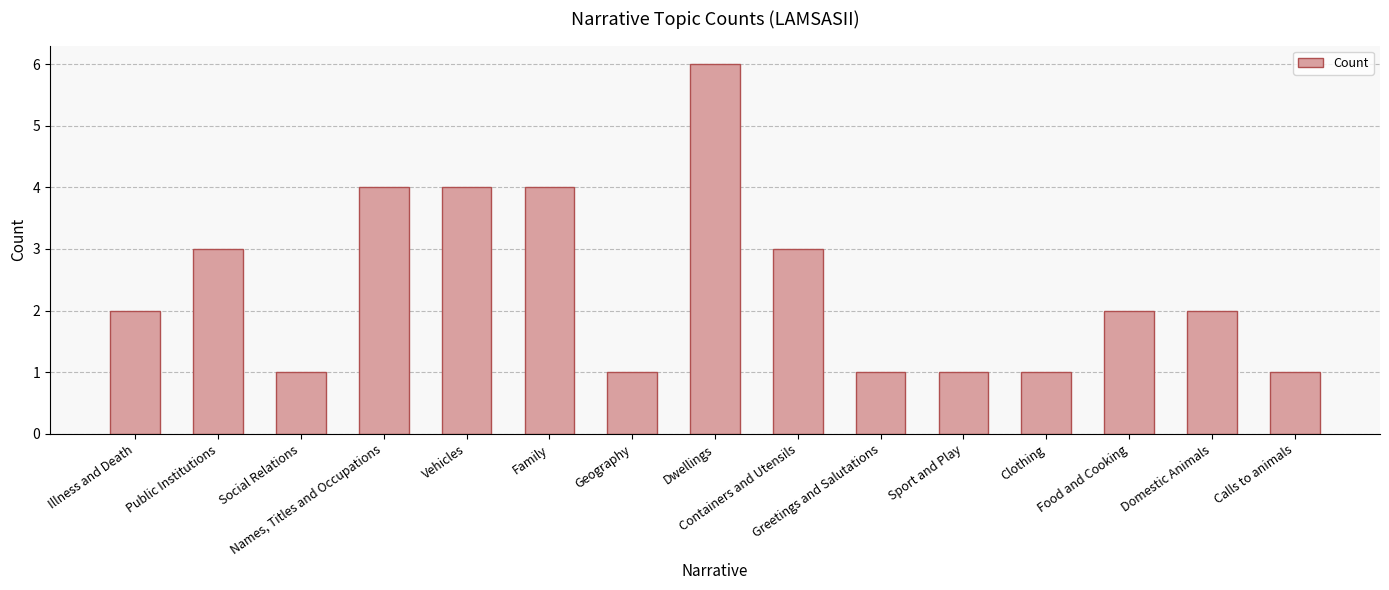

What is the ratio of the value at Vehicles to the value at Social Relations?

4.0